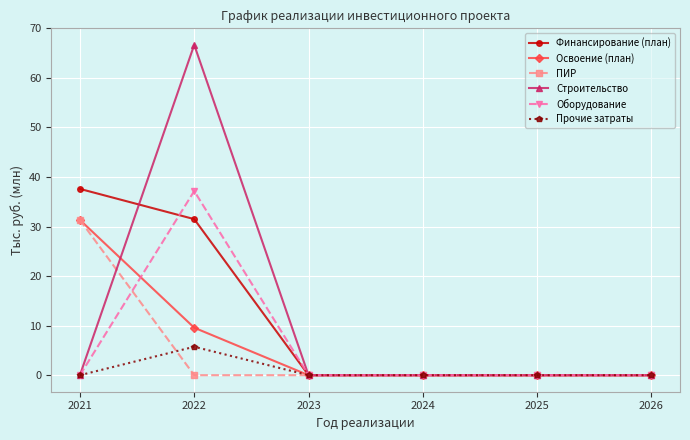

True or false: ПИР has a value of 13.4 at 2022.

False